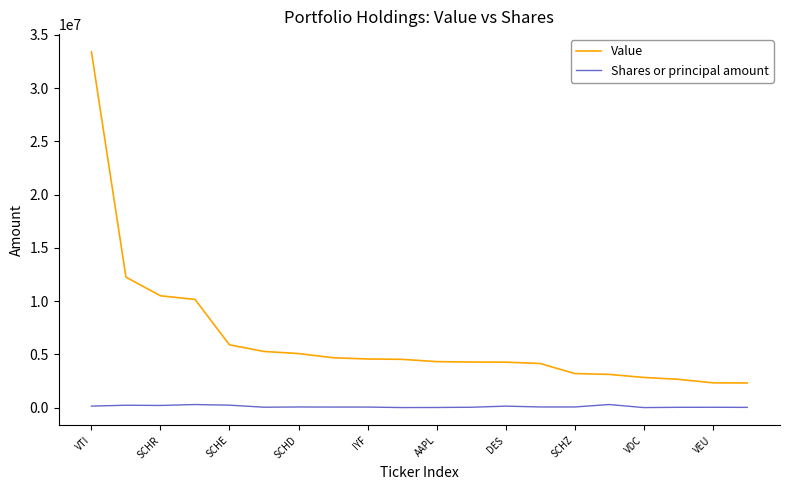

What is the average value of the Shares or principal amount series?

109140